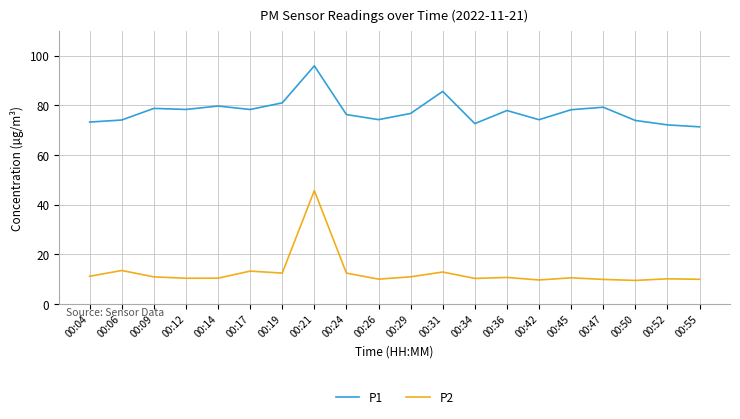

The P2 series shows 7.1 at 00:14. True or false?

False